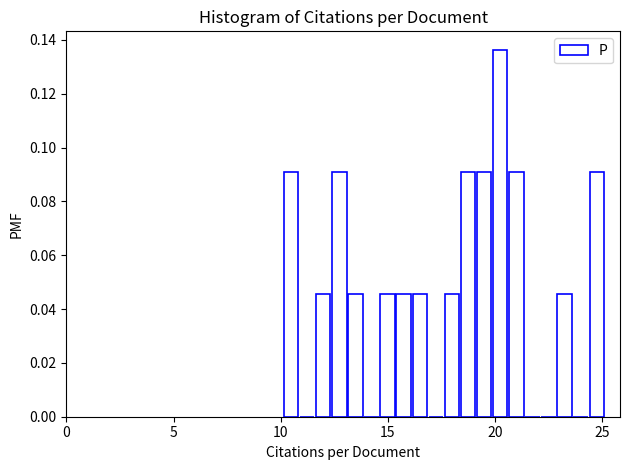

Around what value on the x-axis is the tallest bar? Give the approximate position of its centre, as read against the axis.

20.0